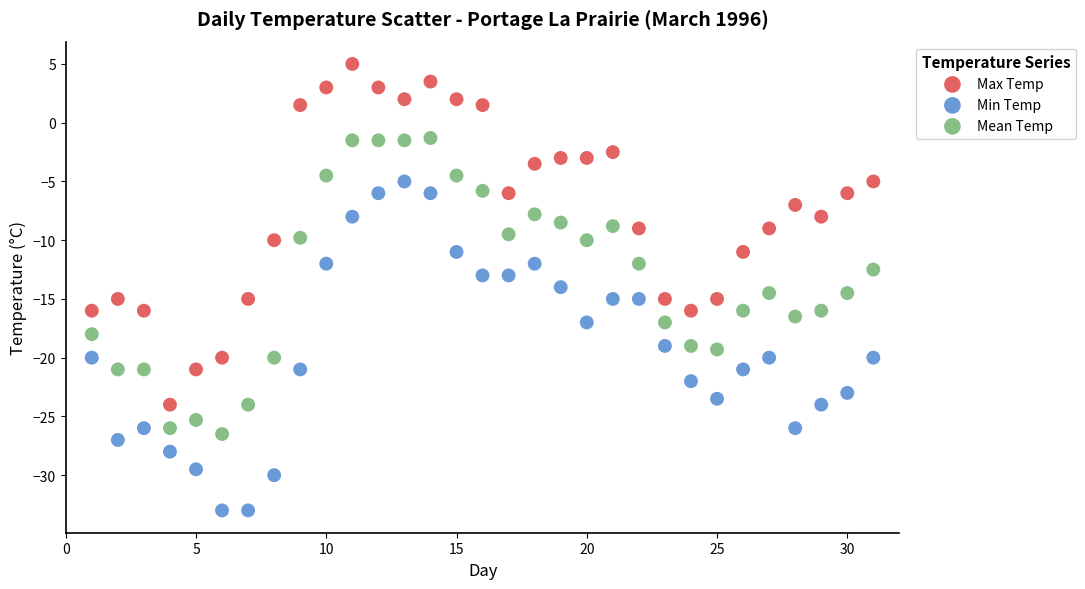

Across all data points, what is the range of Y values (max minus min)?

38.0